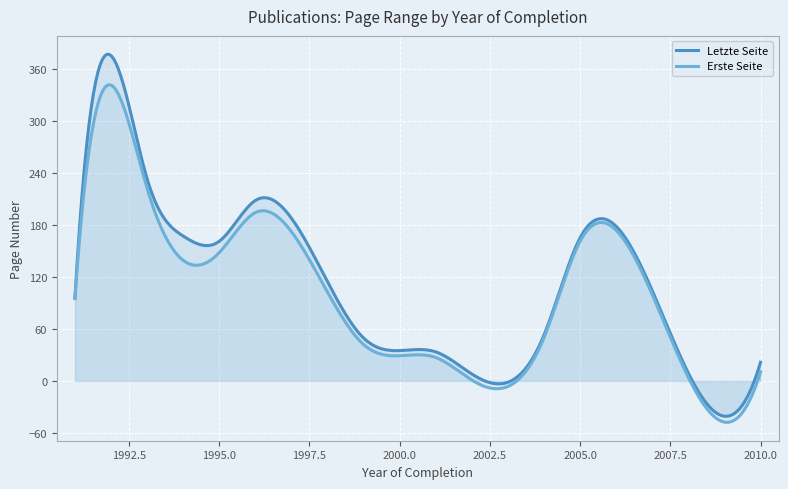

Between which two adjacent categories do Letzte Seite and Erste Seite first intersect?

2008 and 2010